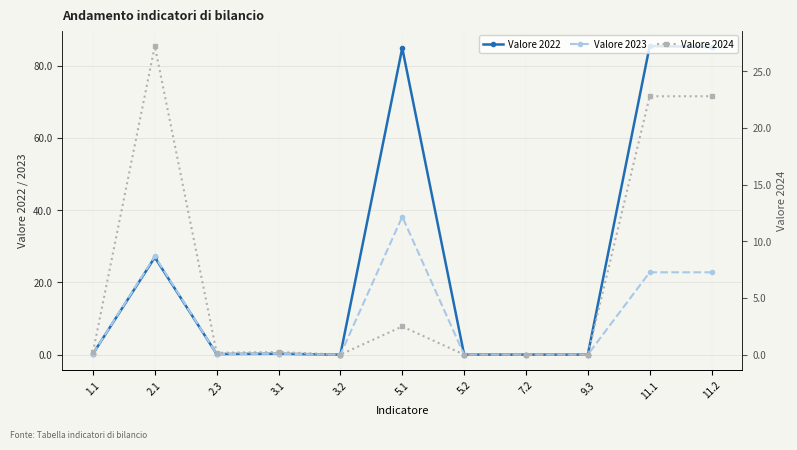

Which category has the highest value across all series?

11.1